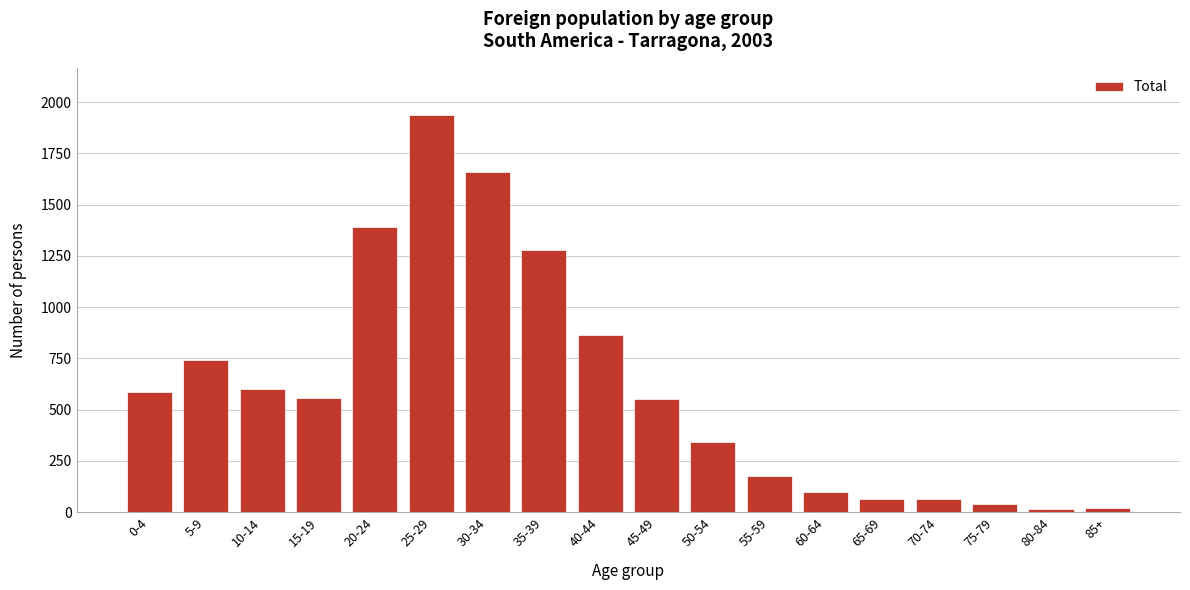

What is the maximum value shown in the chart?

1935